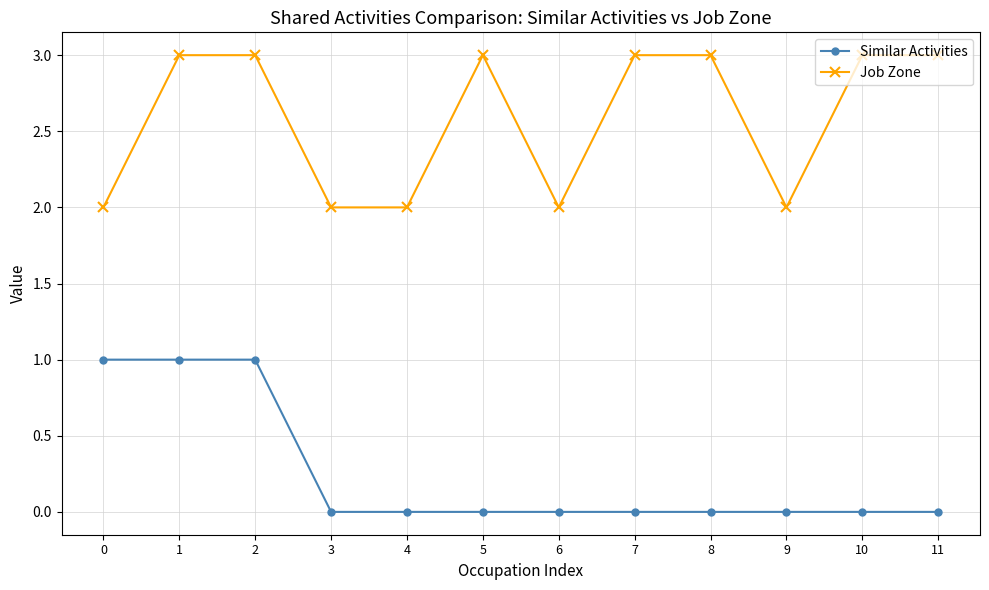

Is it true that Similar Activities equals 0 at 4?

True